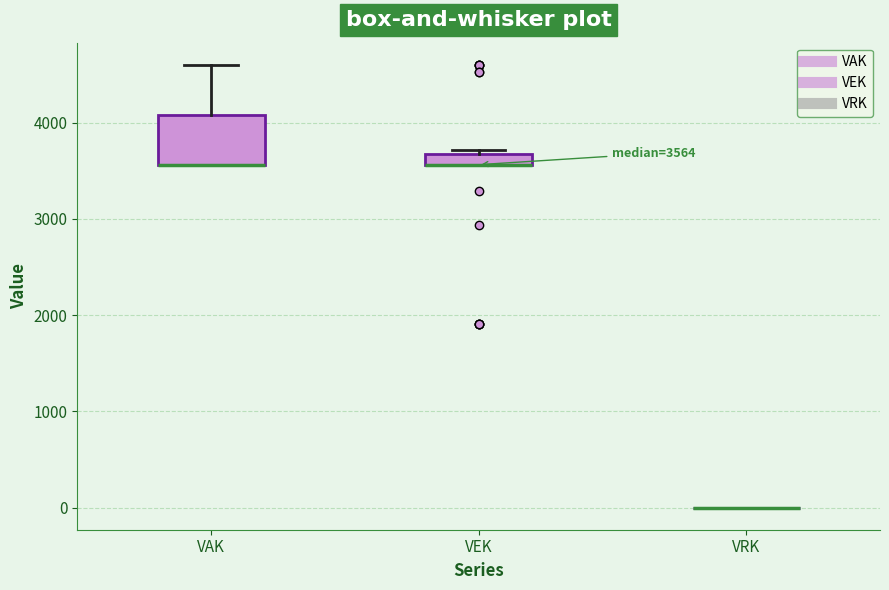

Which box is the tallest, from its lower edge to its upper edge?

VAK